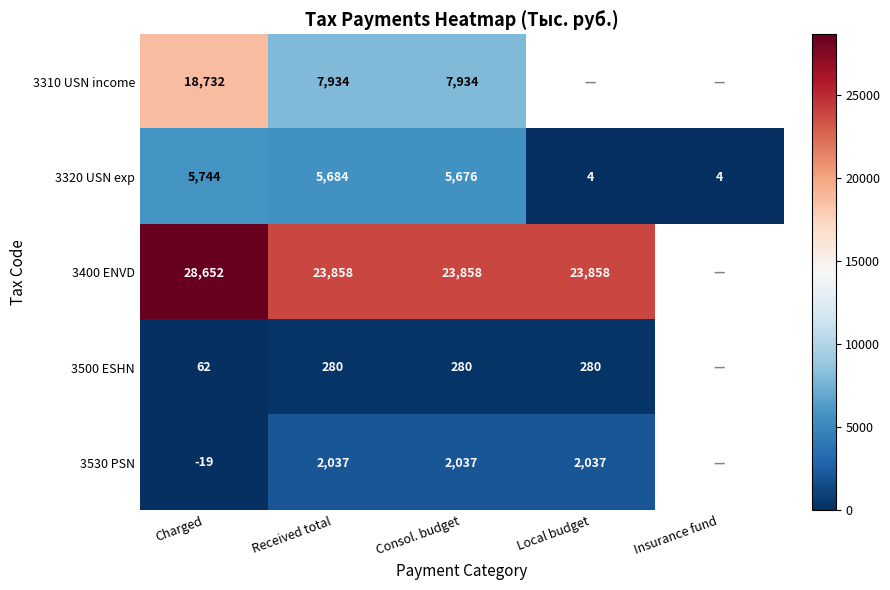

Is the value of 3530 PSN at Received total greater than the value of 3500 ESHN at Local budget?

Yes